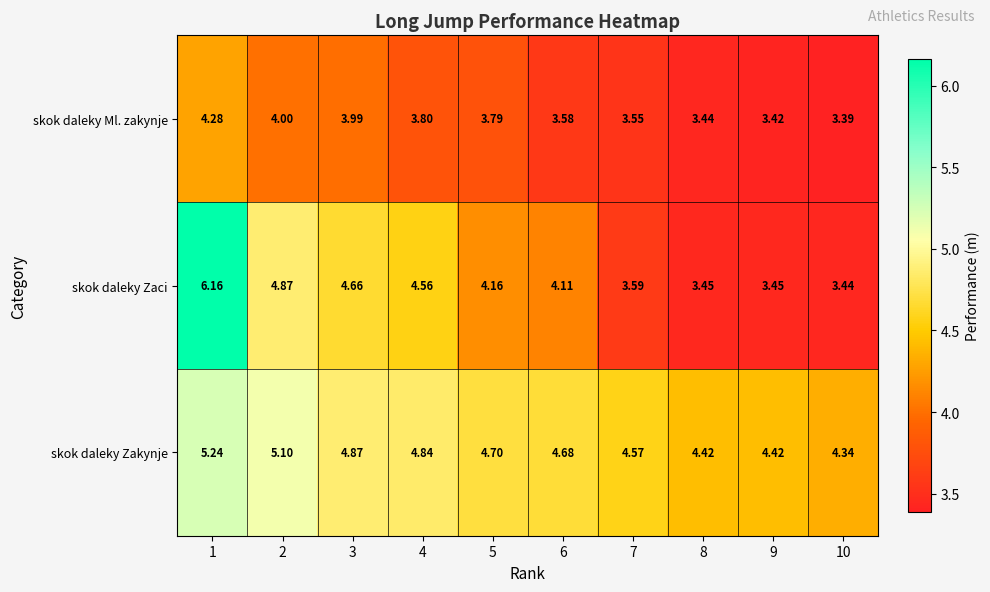

Which series has the largest total across all categories?

skok daleky Zakynje